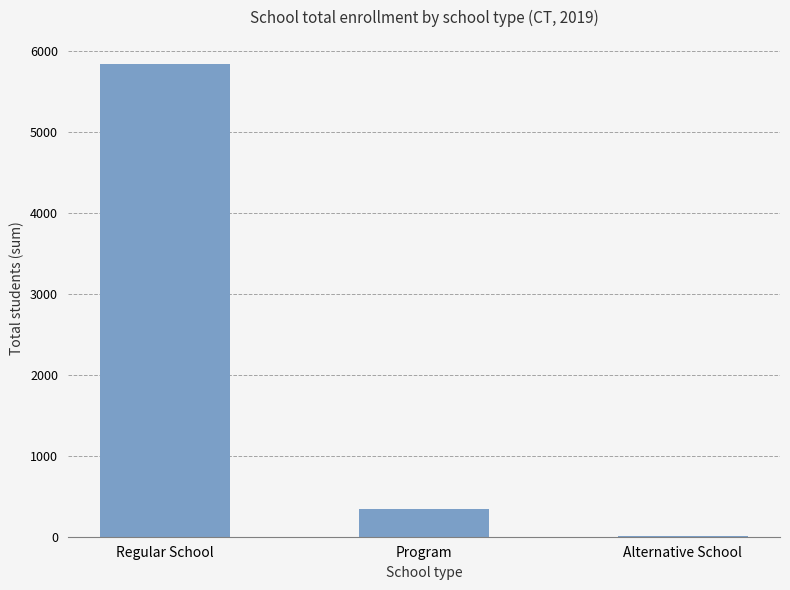

The value at Regular School is 5843. True or false?

True